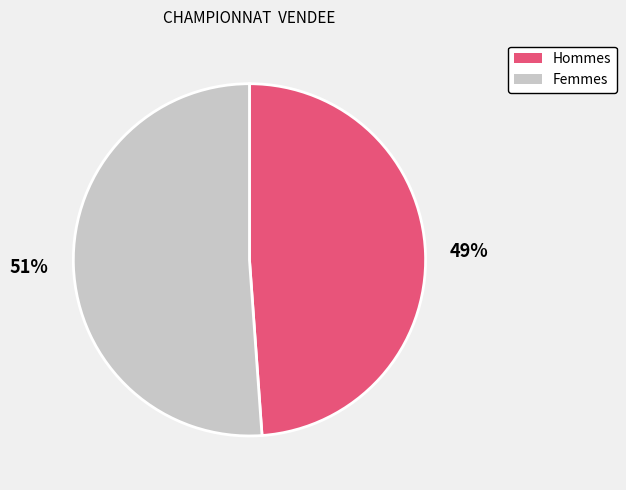

Is it true that Femmes is 51% of the pie?

True